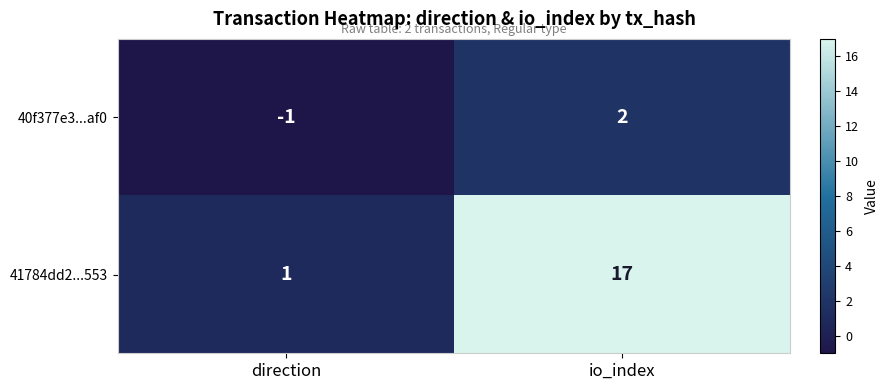

The value of 41784dd2...553 at direction is 1. True or false?

True